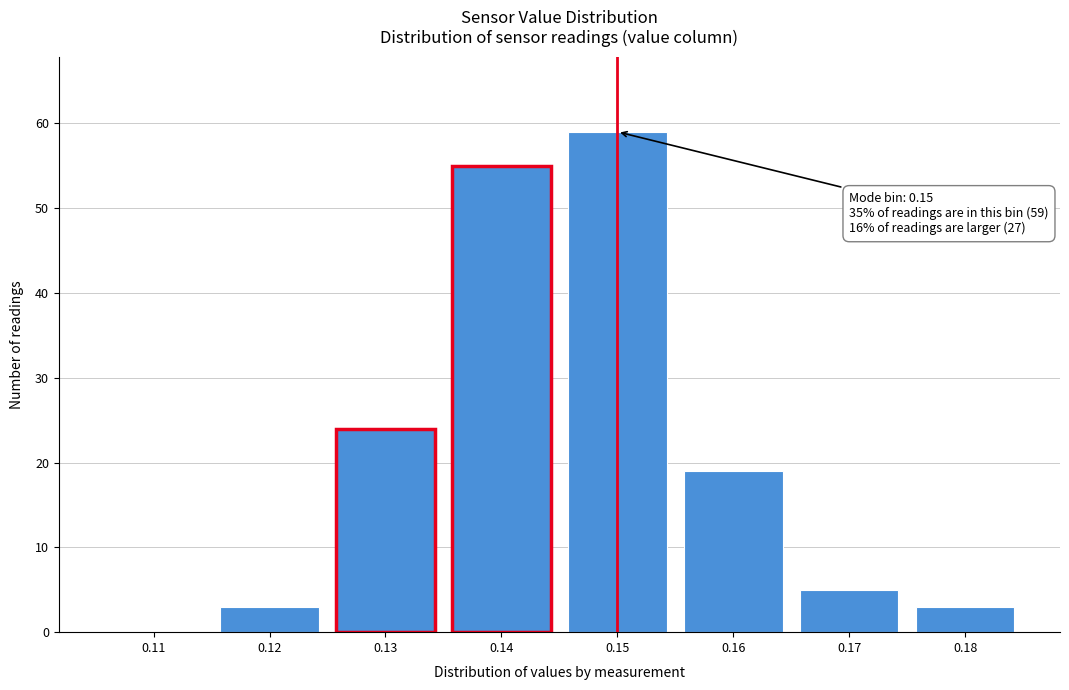

Reading right to left, list all the values displayed in this chart.

0.18=3	0.17=5	0.16=19	0.15=59	0.14=55	0.13=24	0.12=3	0.11=0